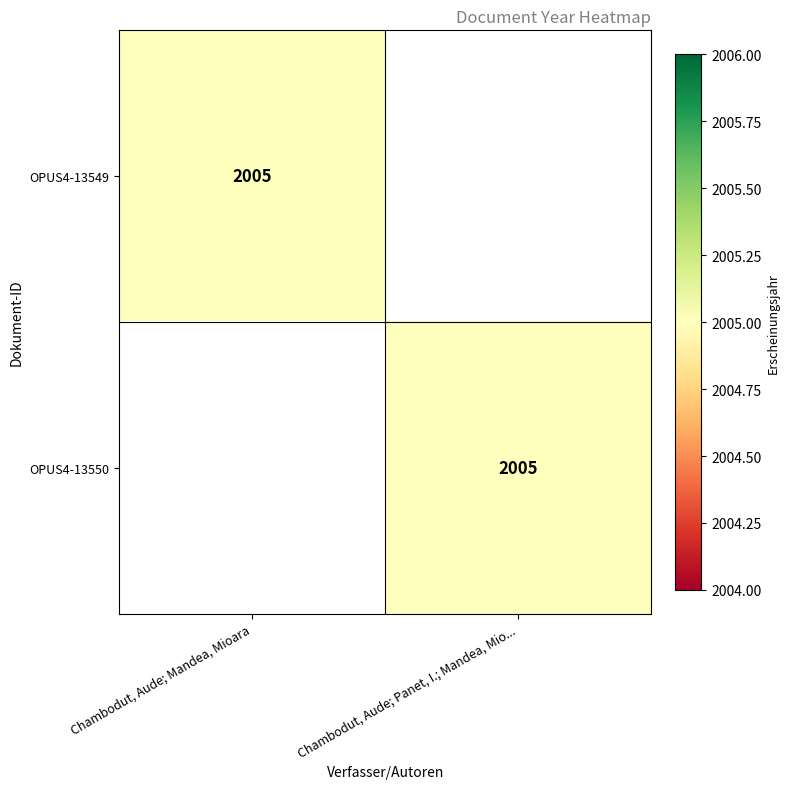

The OPUS4-13549 series shows 3512 at Chambodut, Aude; Mandea, Mioara. True or false?

False